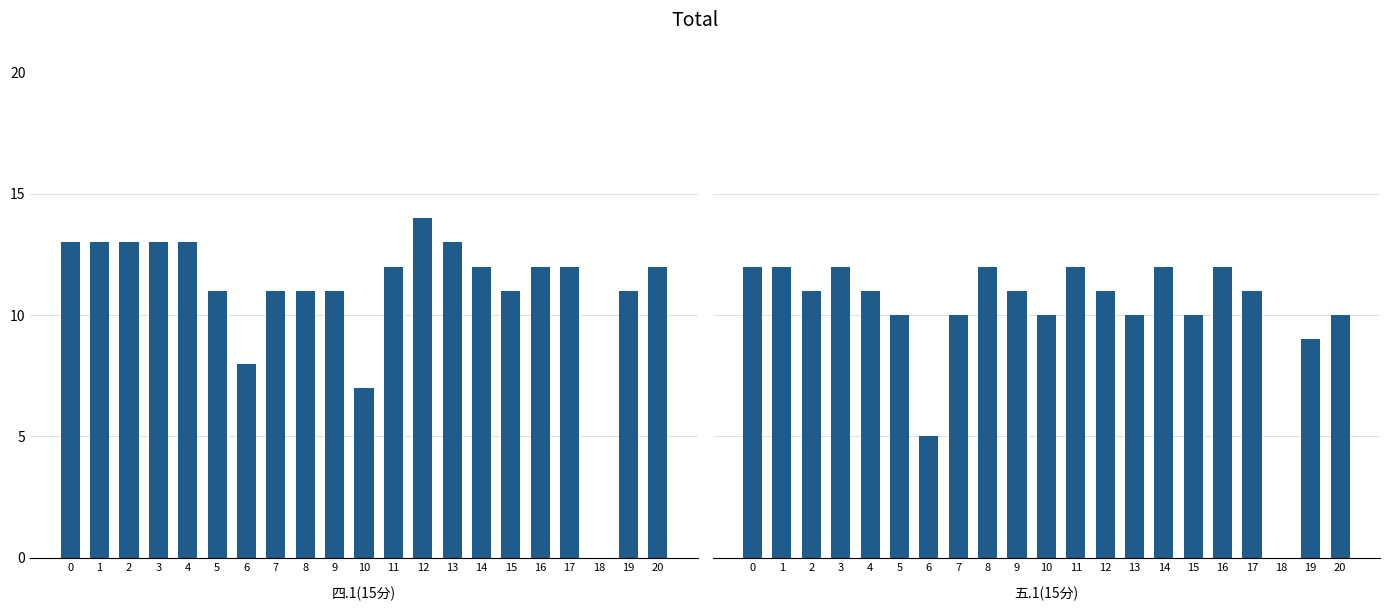

Which category has the lowest value across all series?

18